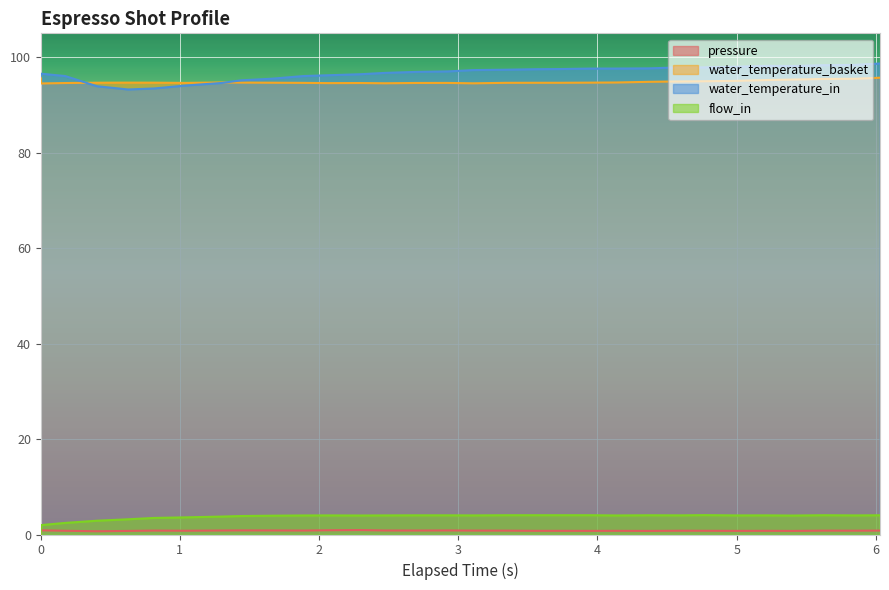

What is the maximum value shown in the chart?

98.7